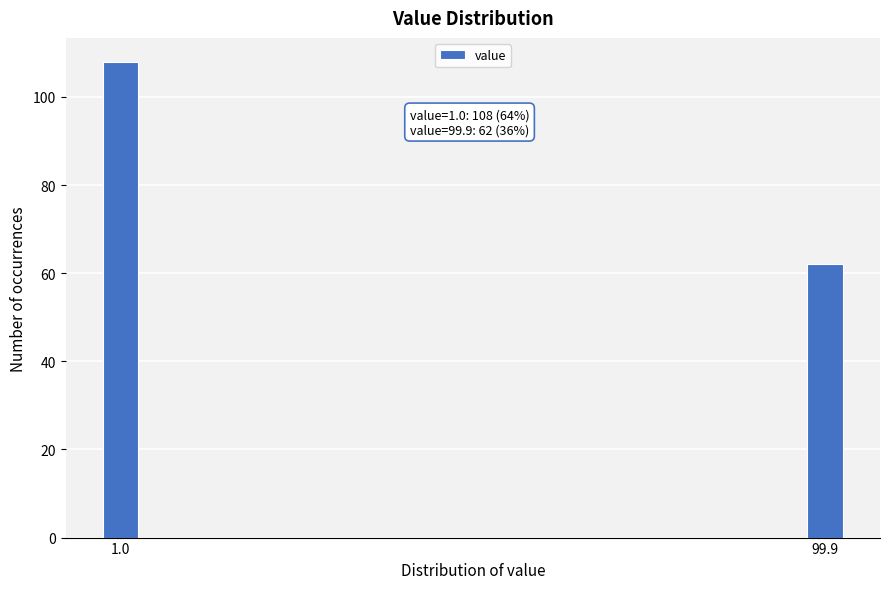

Reading left to right, list all the values displayed in this chart.

108	62